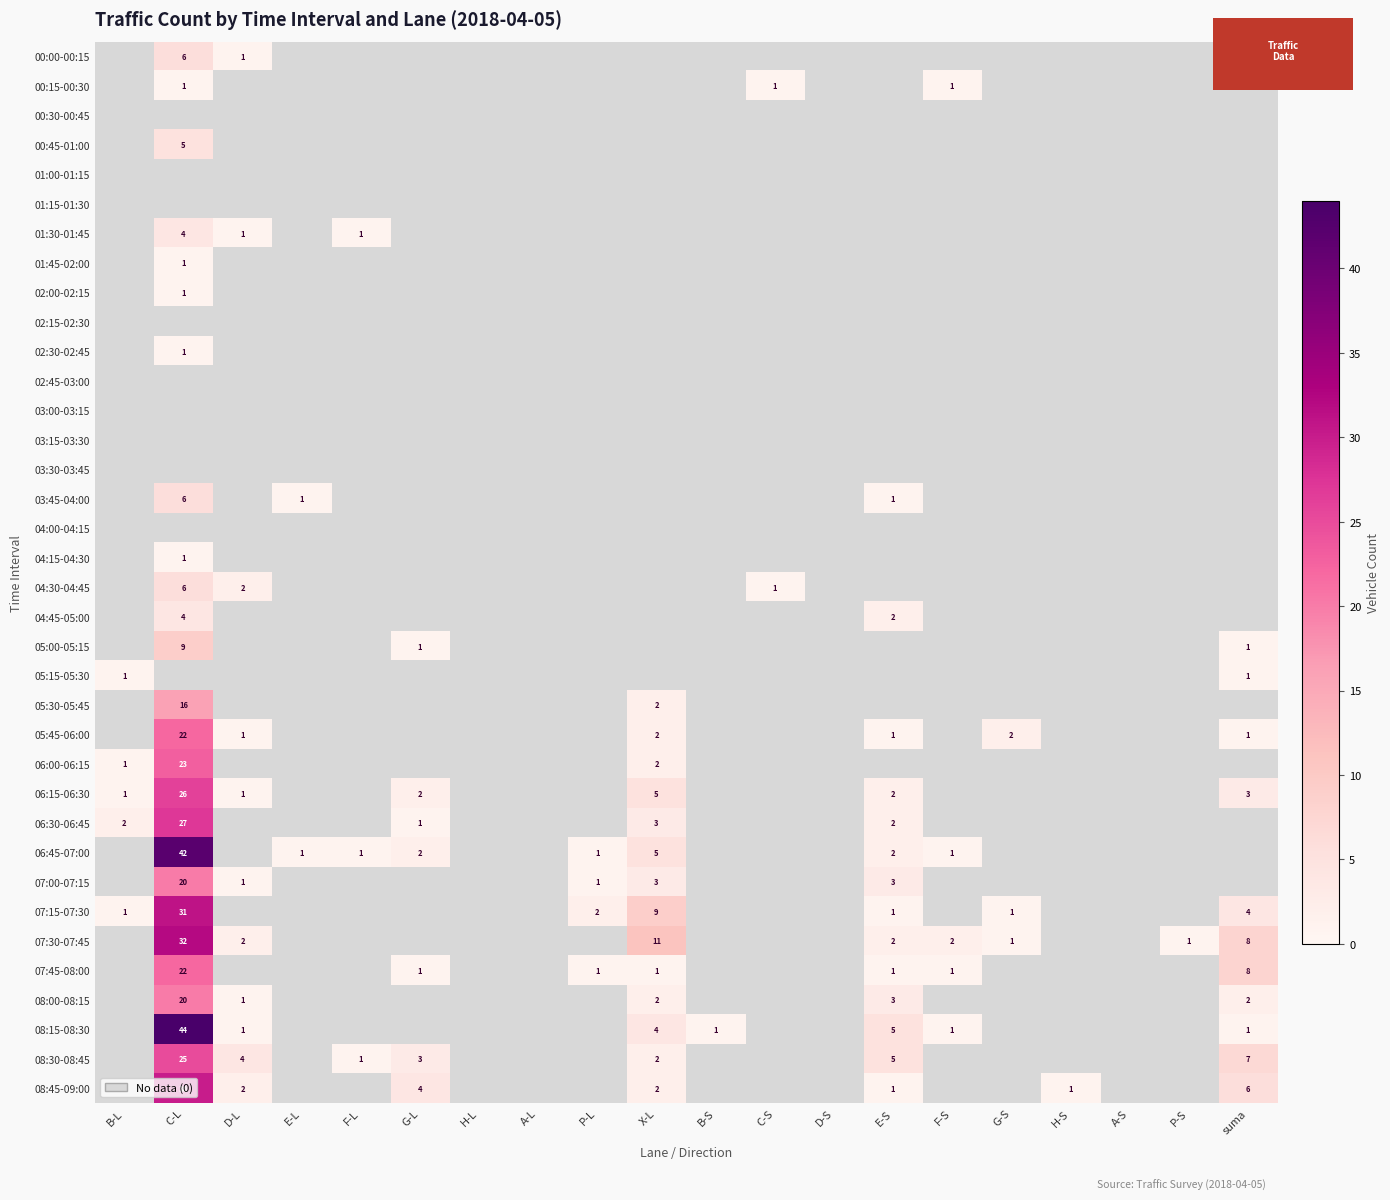

The value of 02:15-02:30 at P-L is 0. True or false?

True